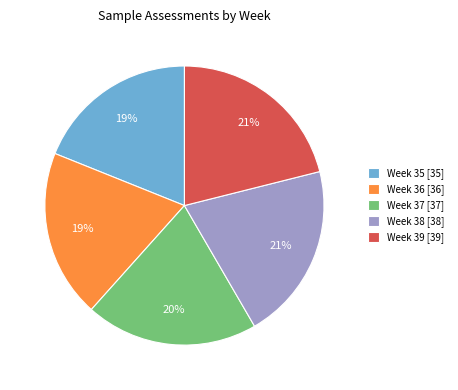

What is the ratio of the value at Week 36 to the value at Week 35?

1.0